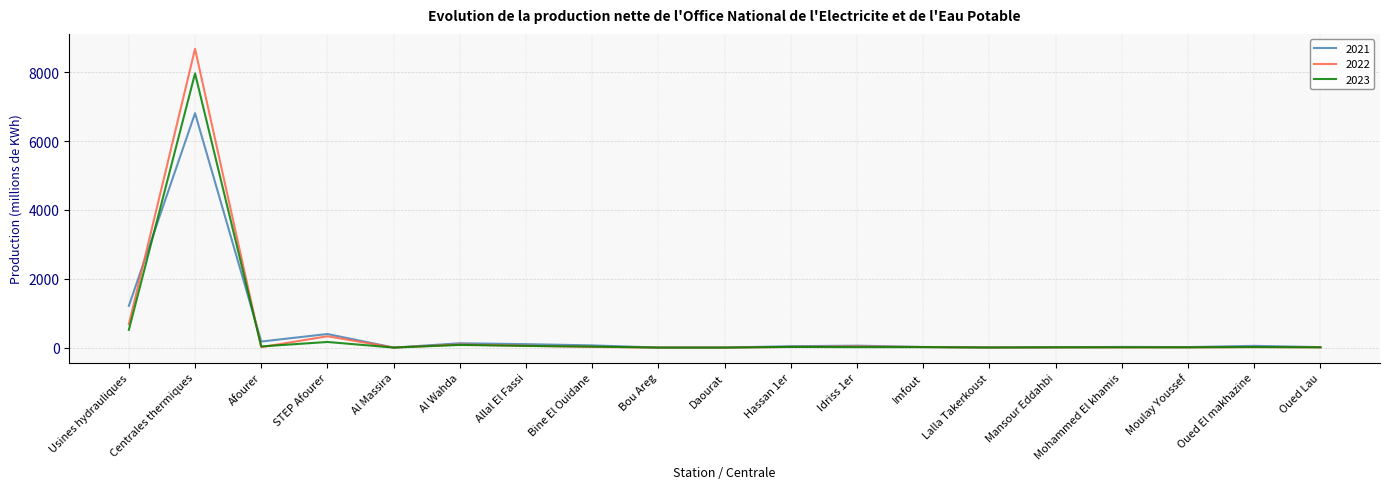

How many values in the 2021 series are below 39?

9